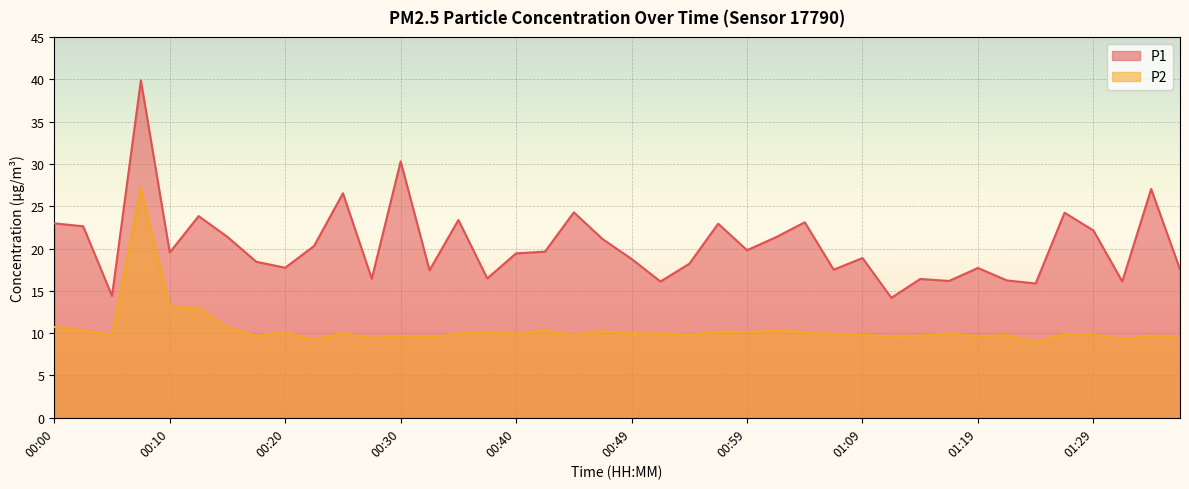

Reading left to right, list all the values displayed in this chart.

P1: 23.0	22.6	14.4	39.9	19.5	23.8	21.4	18.4	17.7	20.3	26.5	16.4	30.3	17.4	23.4	16.5	19.4	19.6	24.3	21.1	18.8	16.1	18.2	22.9	19.8	21.3	23.1	17.5	18.9	14.2	16.4	16.2	17.7	16.2	15.9	24.2	22.1	16.1	27.0	17.5
P2: 10.7	10.3	9.8	27.2	13.1	13.0	10.7	9.7	10.1	9.2	10.0	9.4	9.7	9.5	10.0	10.1	9.9	10.3	9.8	10.2	10.0	10.0	9.8	10.2	10.1	10.3	10.1	9.9	9.8	9.6	9.7	10.0	9.6	9.8	8.9	9.9	9.9	9.3	9.7	9.4